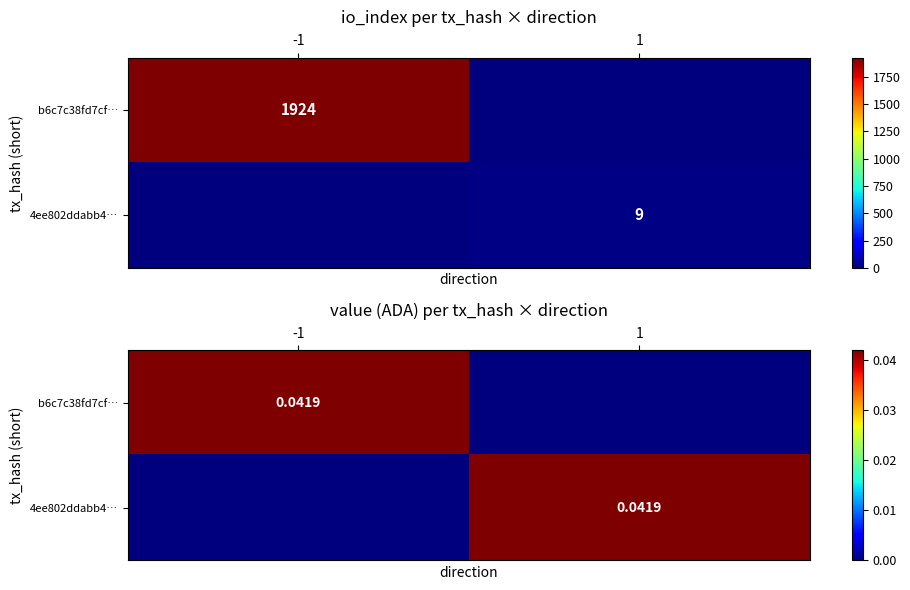

Which series changed the most between -1 and 1?

b6c7c38fd7cf…